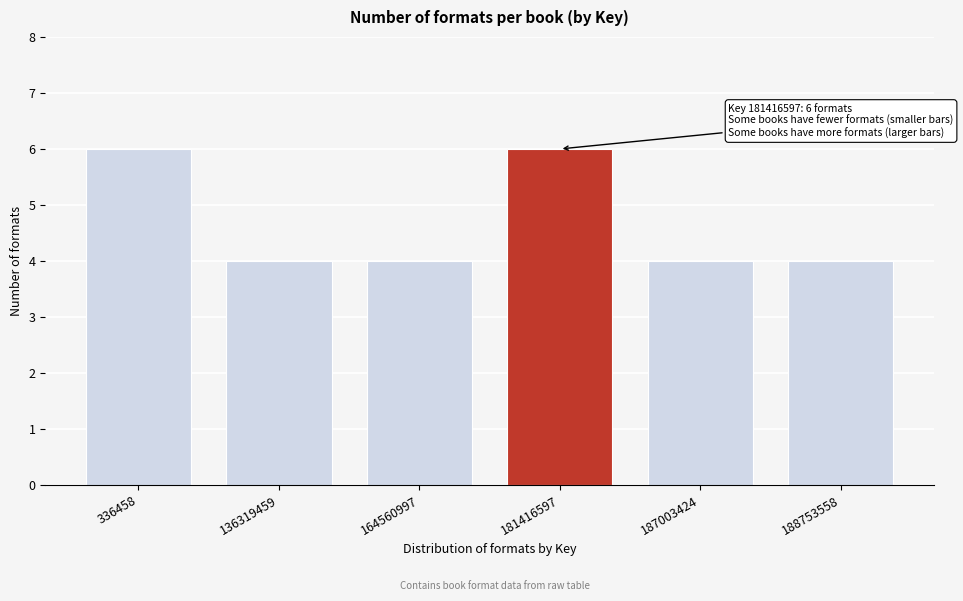

Reading left to right, extract all data points from this chart.

336458=6	136319459=4	164560997=4	181416597=6	187003424=4	188753558=4